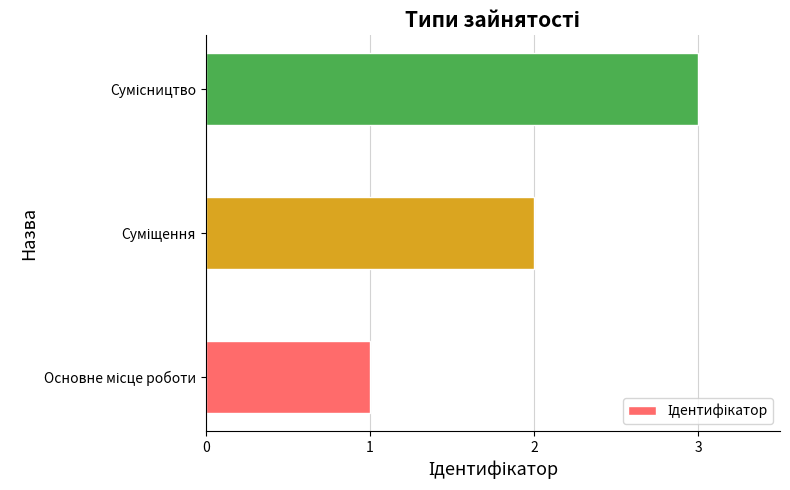

What is the sum of all values?

6